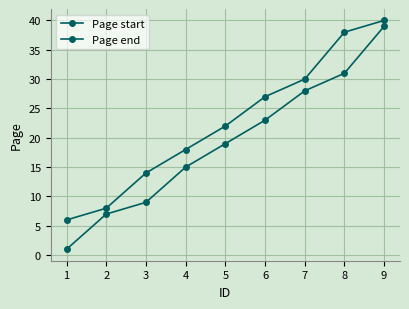

What is the value of the Page end point at the 2nd from the left?

8